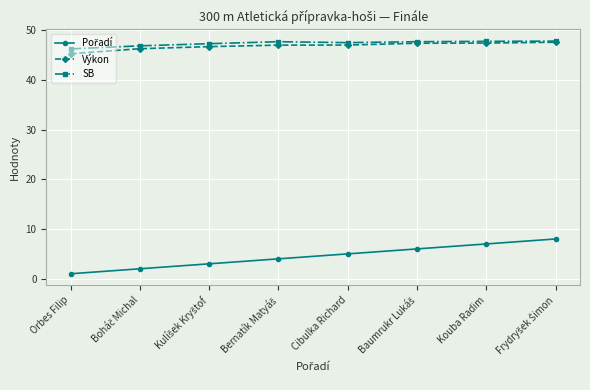

What is the label of the 5th point from the left?

Cibulka Richard